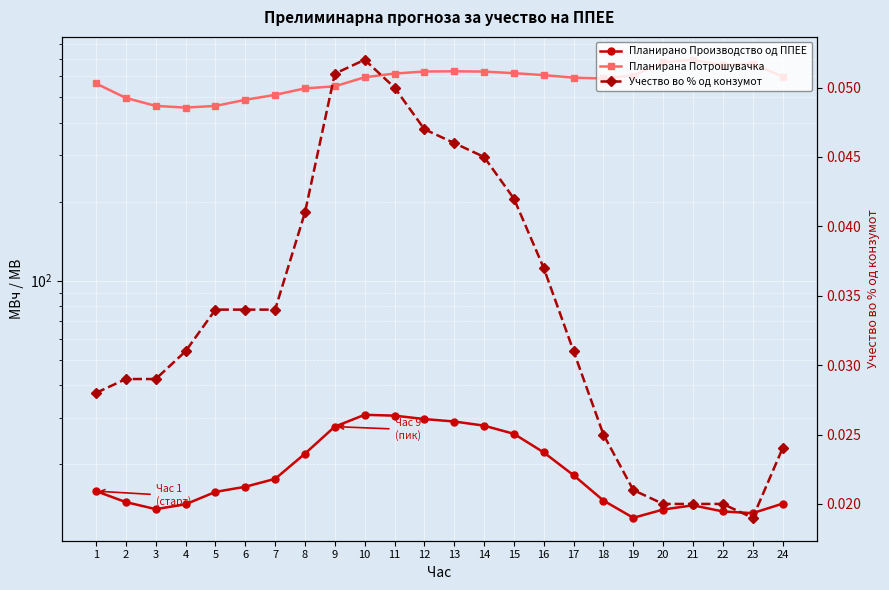

Reading right to left, list all the values displayed in this chart.

Планирано Производство од ППЕЕ: 14.2	13.0	13.2	13.9	13.4	12.5	14.5	18.2	22.2	26.1	28.0	29.1	29.7	30.6	30.8	27.8	21.9	17.6	16.4	15.7	14.1	13.5	14.3	15.8
Планирана Потрошувачка: 598.6	670.9	661.3	693.6	677.6	604.2	589.1	592.8	606.4	616.9	625.4	627.0	625.8	614.7	595.1	549.6	539.8	510.0	488.2	462.8	456.1	462.9	496.4	563.5
Учество во % од конзумот: 0.0	0.0	0.0	0.0	0.0	0.0	0.0	0.0	0.0	0.0	0.0	0.0	0.0	0.1	0.1	0.1	0.0	0.0	0.0	0.0	0.0	0.0	0.0	0.0